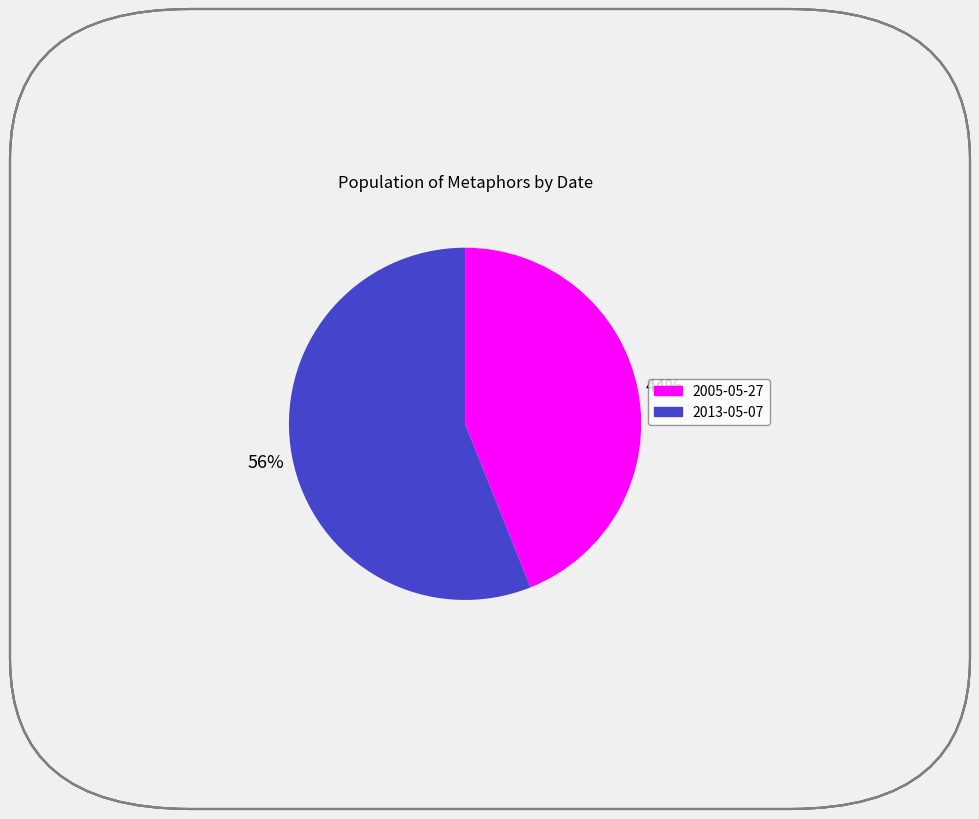

How many slices are in this pie chart?

2